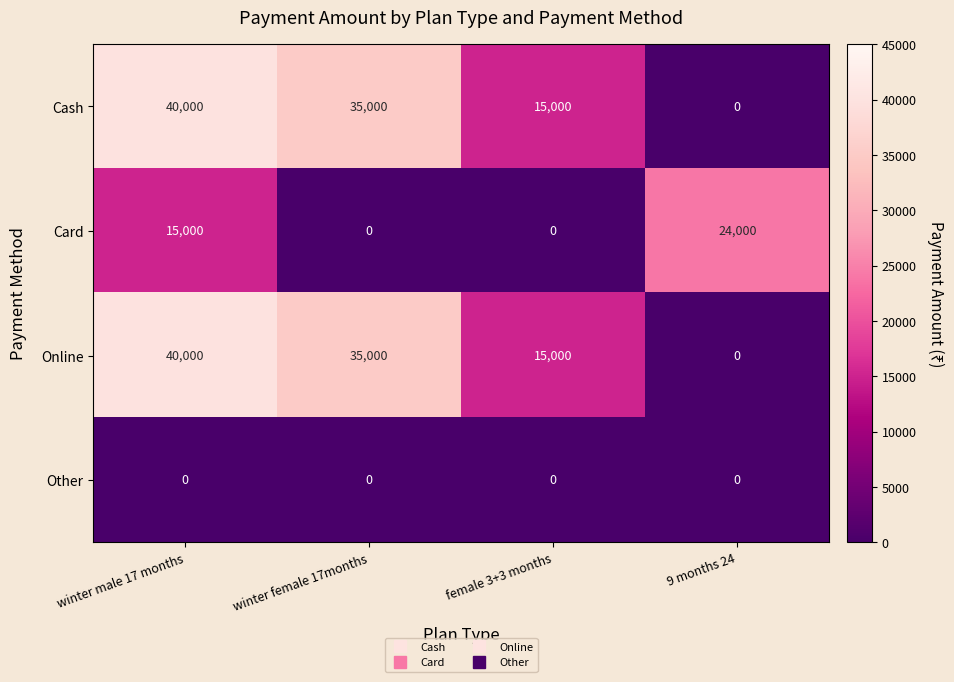

Where is Card nearest to the value 12000?

winter male 17 months